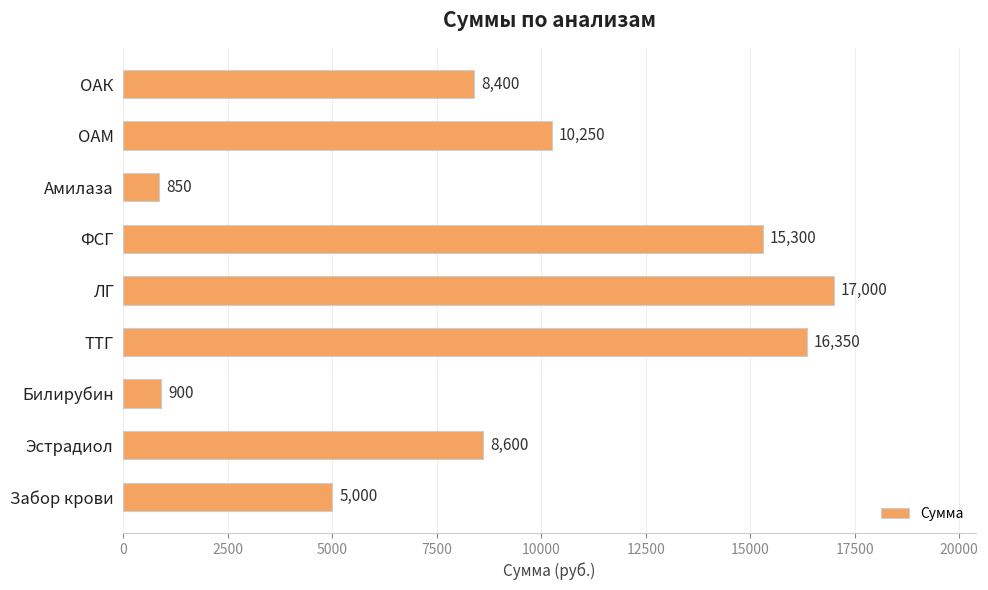

What is the difference between the maximum and minimum values?

16150